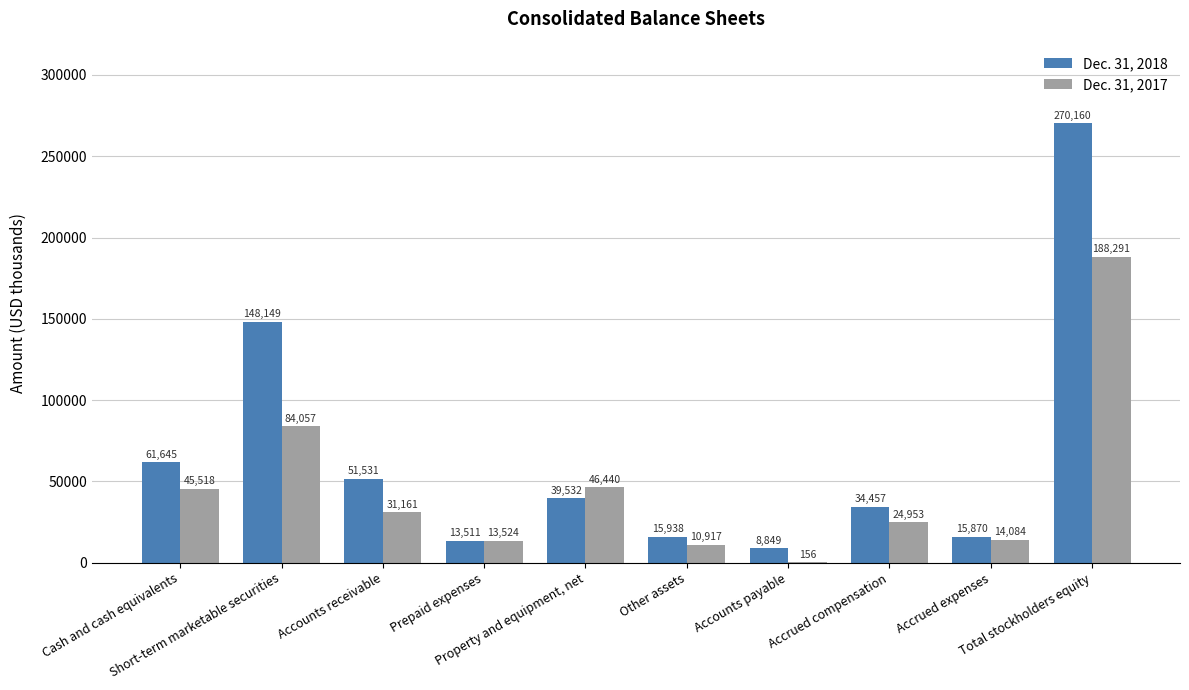

Which series changed the most between Accounts payable and Accrued compensation?

Dec. 31, 2018